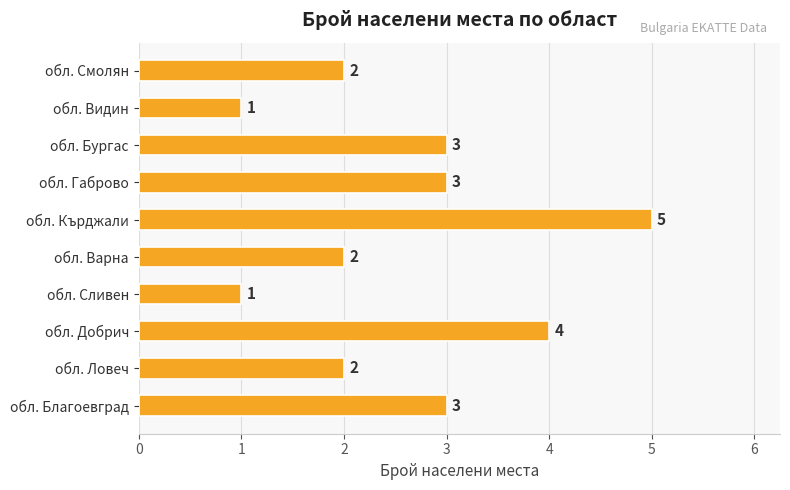

Approximately how many times larger is the value at обл. Сливен compared to обл. Варна?

0.5